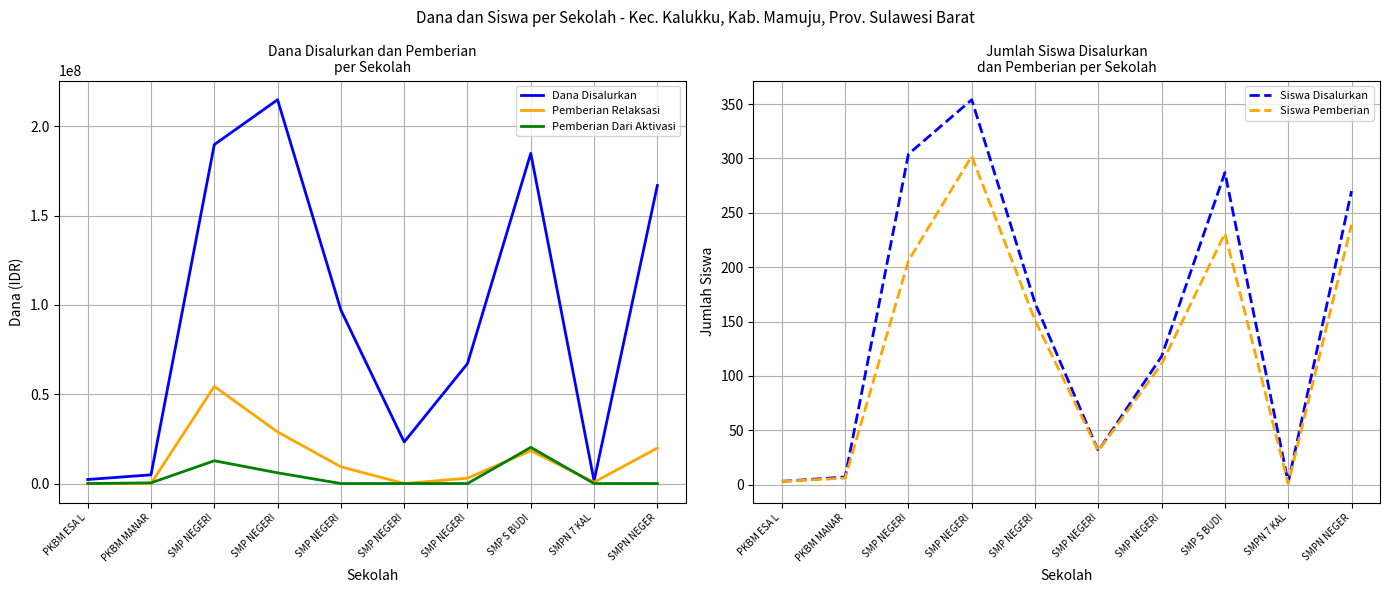

How many lines are shown in the chart?

5